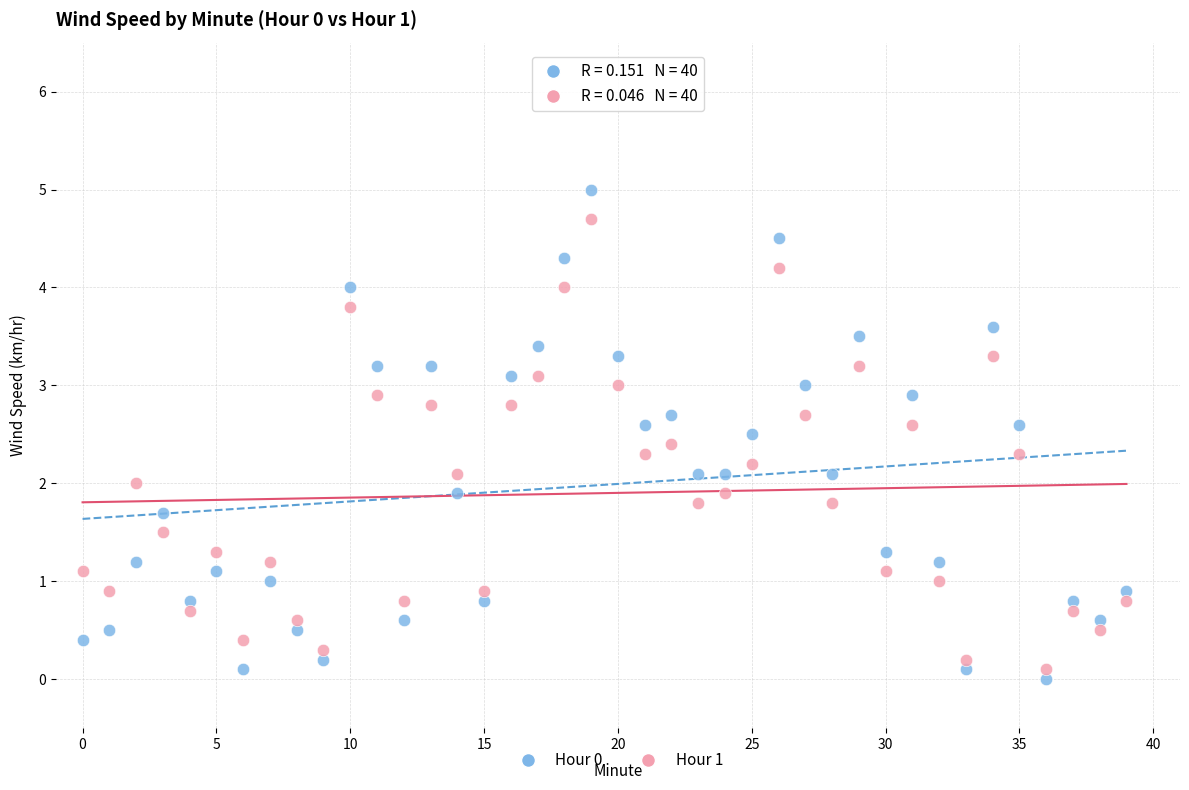

Across all data points, what is the range of Y values (max minus min)?

5.0